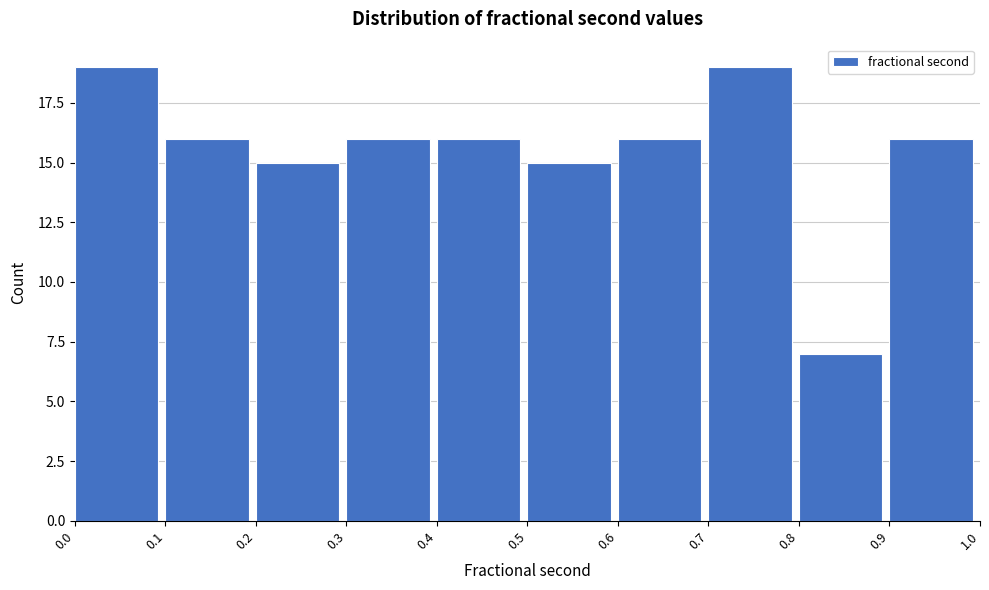

How tall is the bar that spans 0.5 to 0.6 on the x-axis? The values are not printed on the chart, so give them approximately, as read against the axis.

15